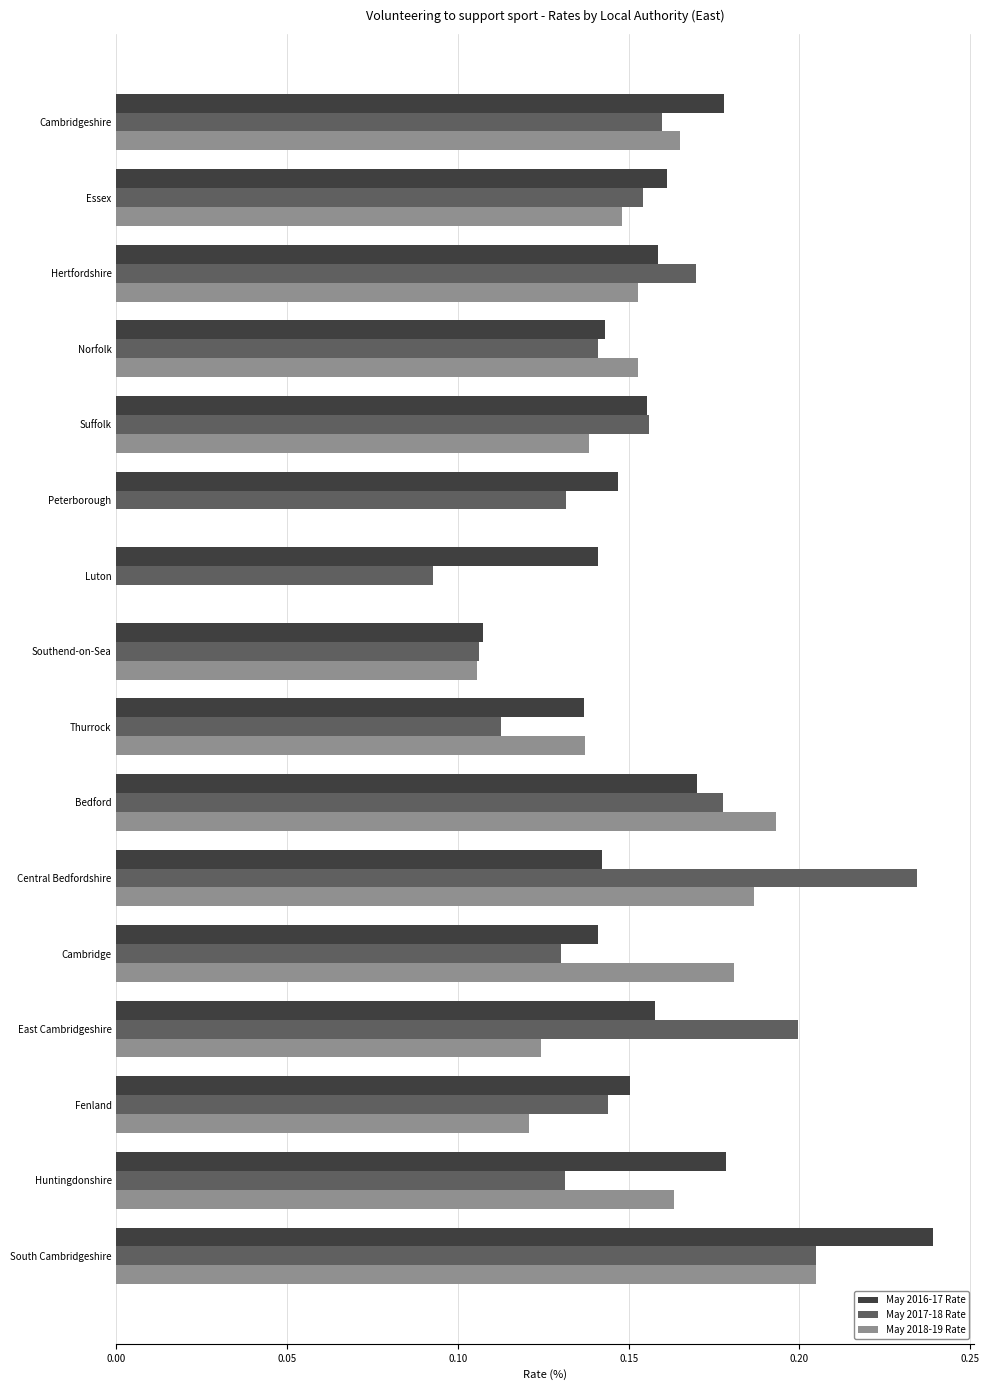

How many distinct data groups are displayed?

3